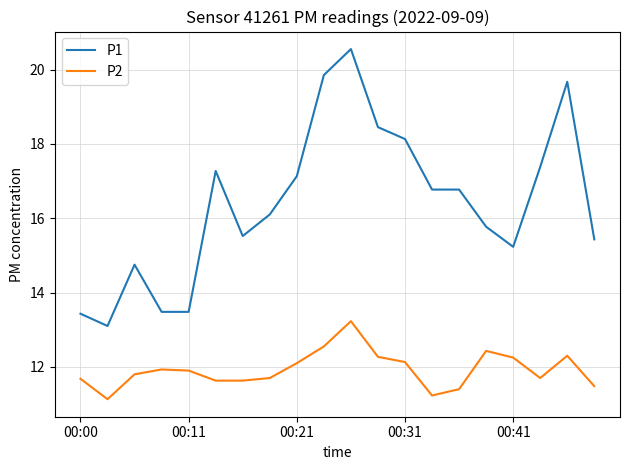

True or false: P1 and P2 cross at least once.

False